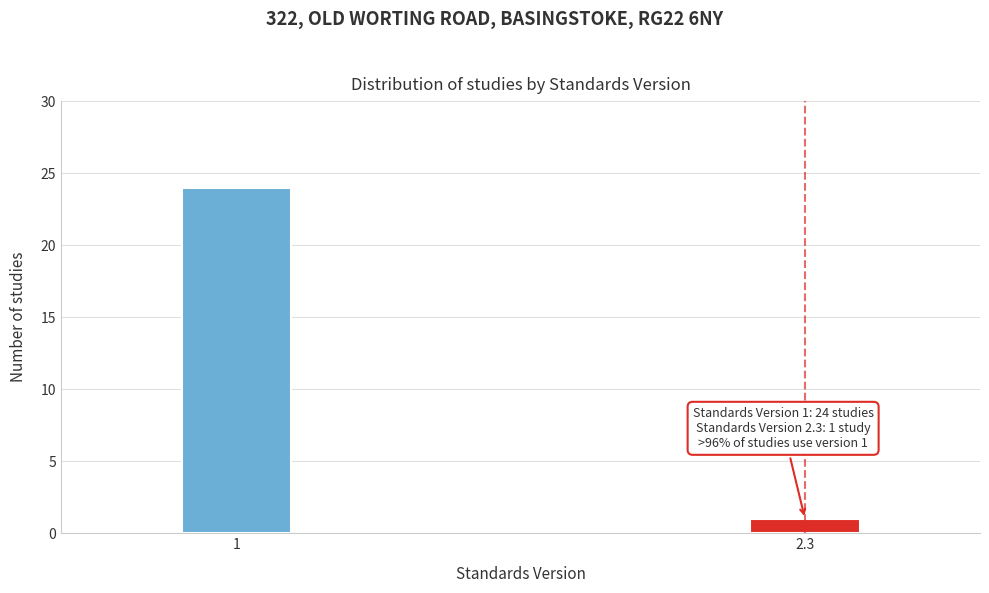

Reading right to left, transcribe all the data shown in this chart.

1	24